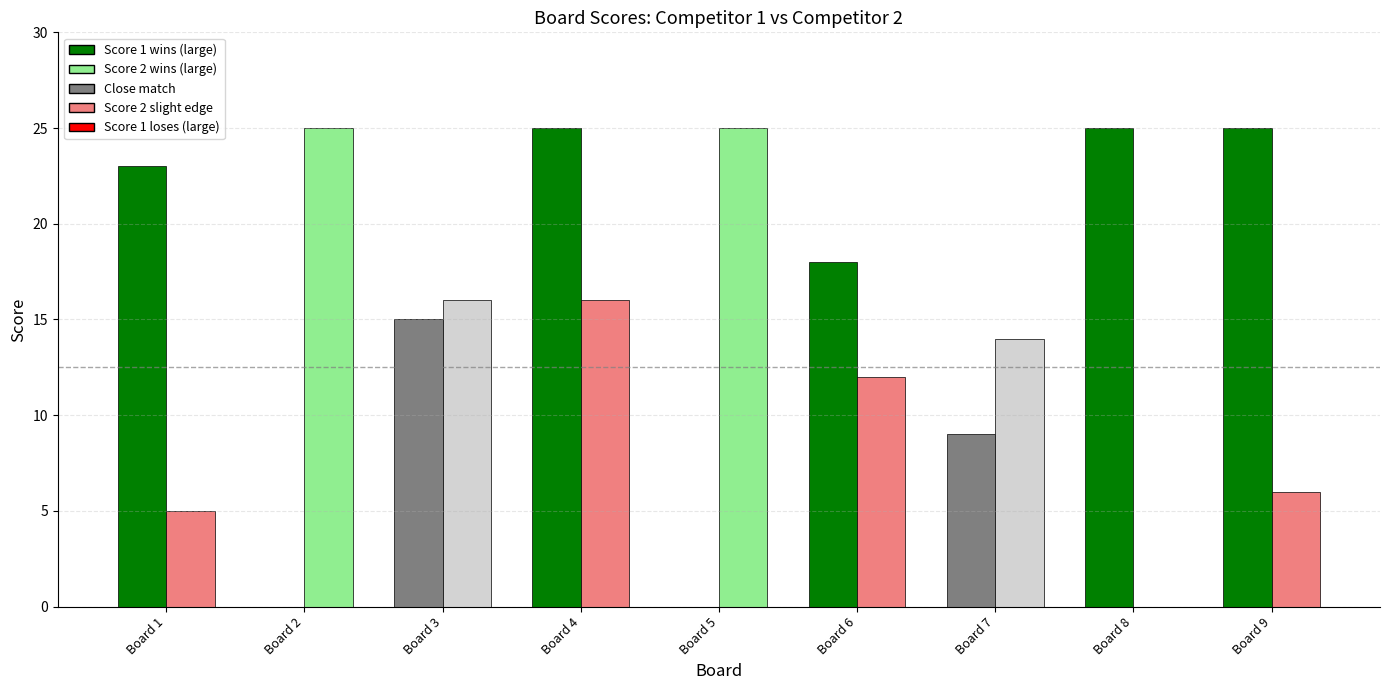

What is the total value across all series at Board 2?

25